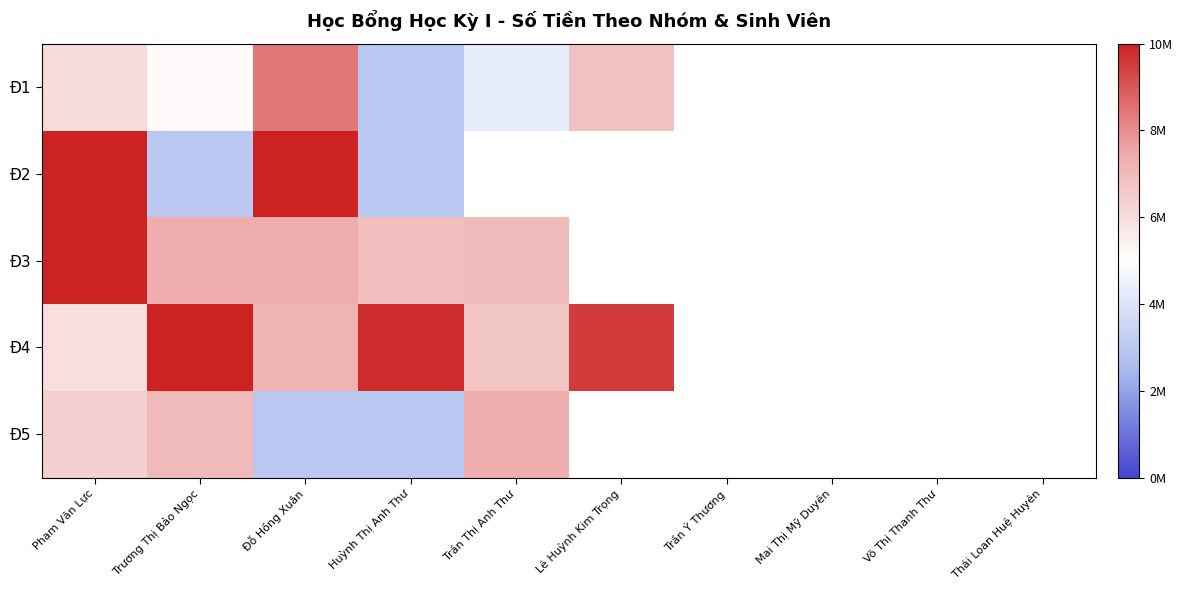

What is the minimum value for Đ5?

3000000.0